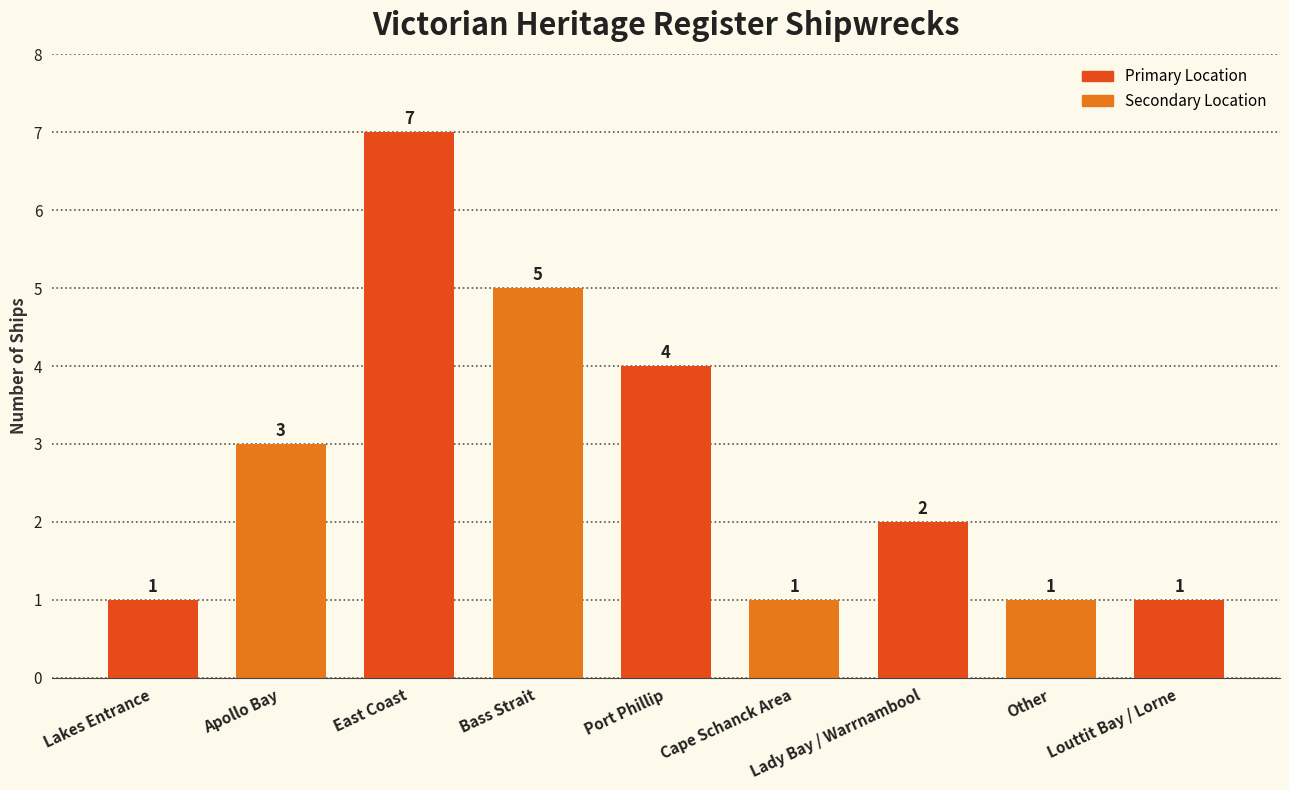

What is the label of the 2nd bar from the right?

Other